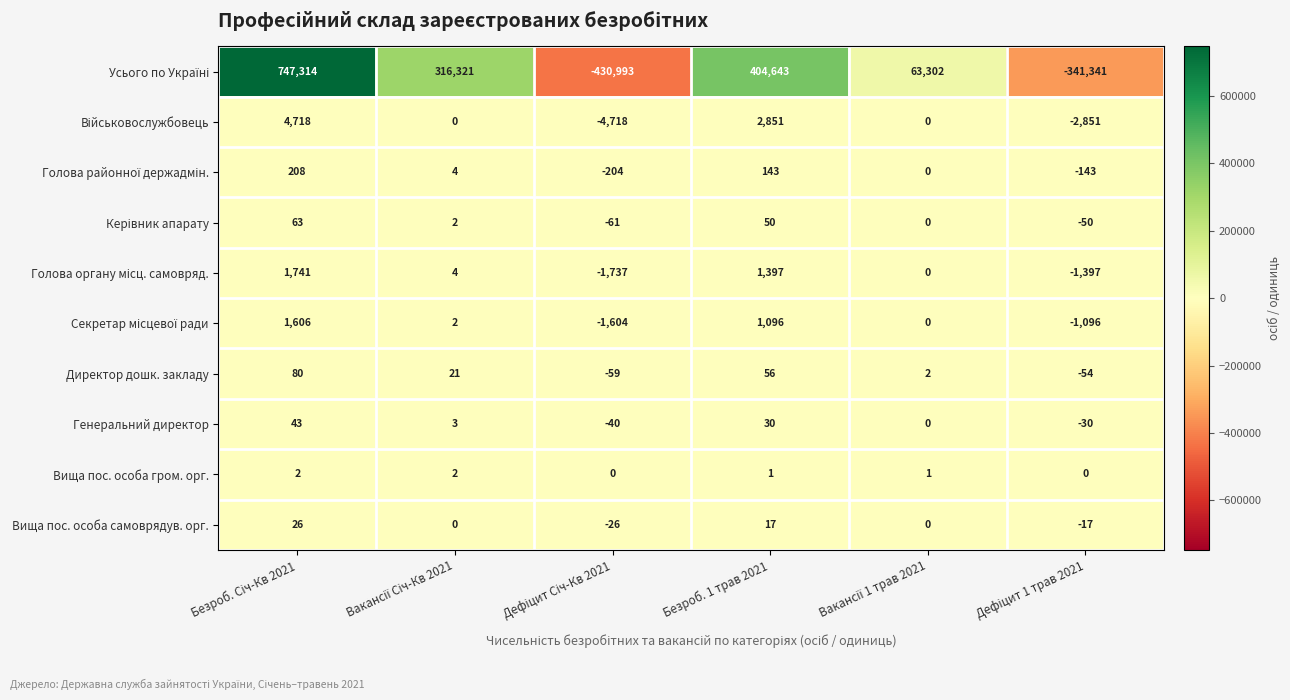

What is the spread (max minus min) of values at Безроб. 1 трав 2021?

404642